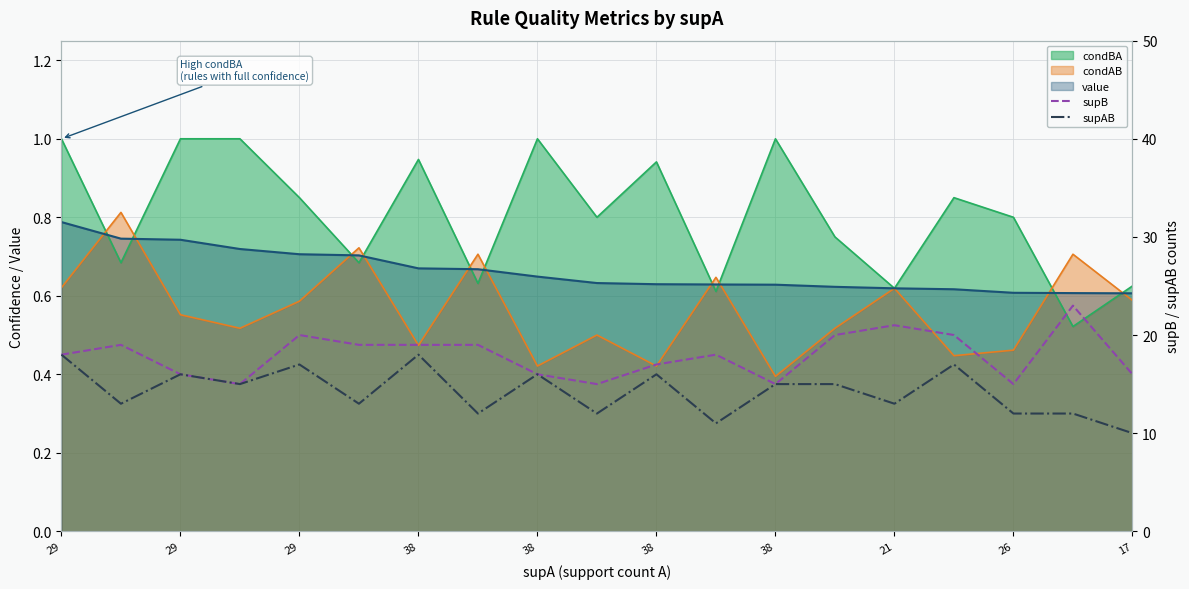

True or false: supB and supAB cross at least once.

False